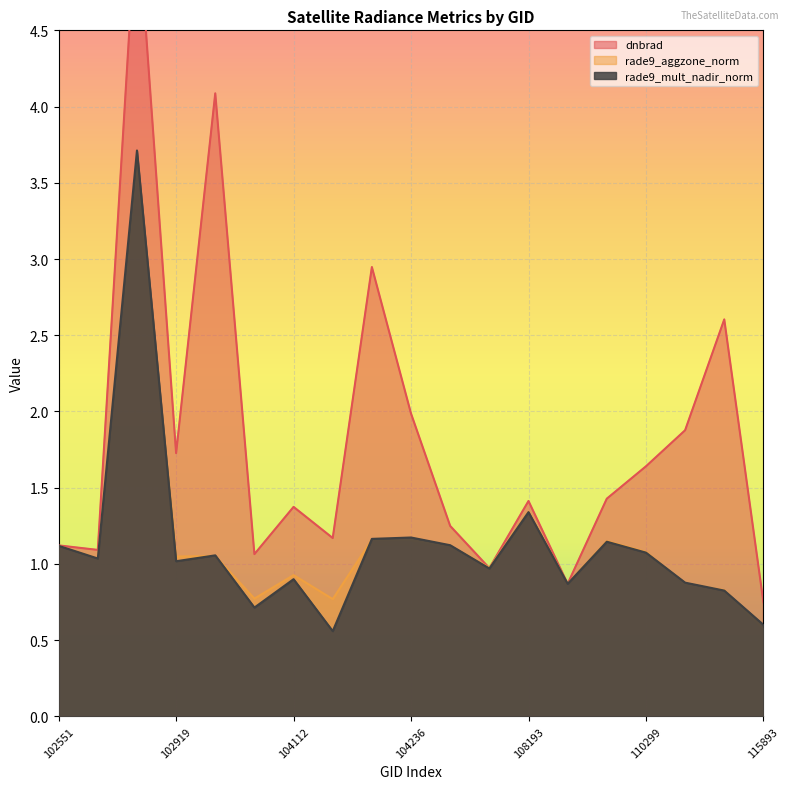

After their last crossing, which series has the higher values: dnbrad or rade9_aggzone_norm?

dnbrad